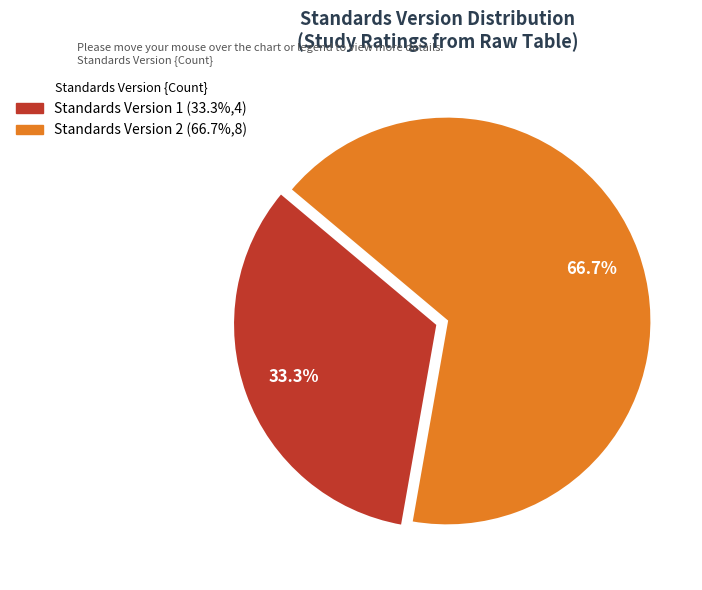

Does any single category account for the majority?

Yes